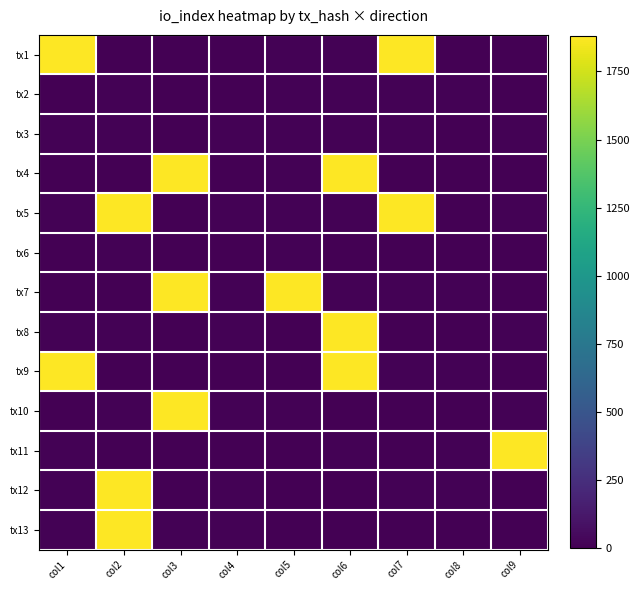

What is the difference between the highest and lowest values at col4?

8